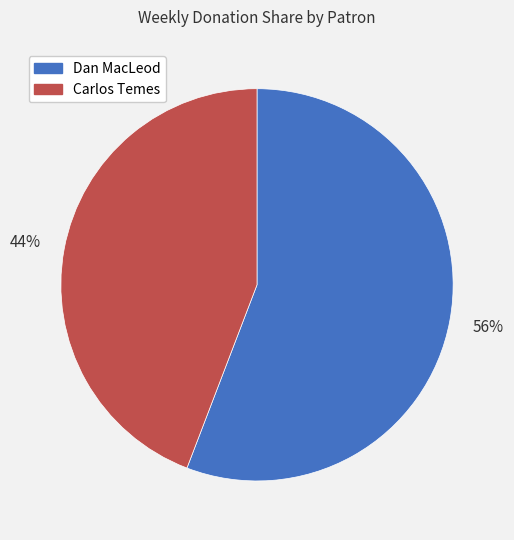

Combined, do Dan MacLeod and Carlos Temes account for over 50%?

Yes